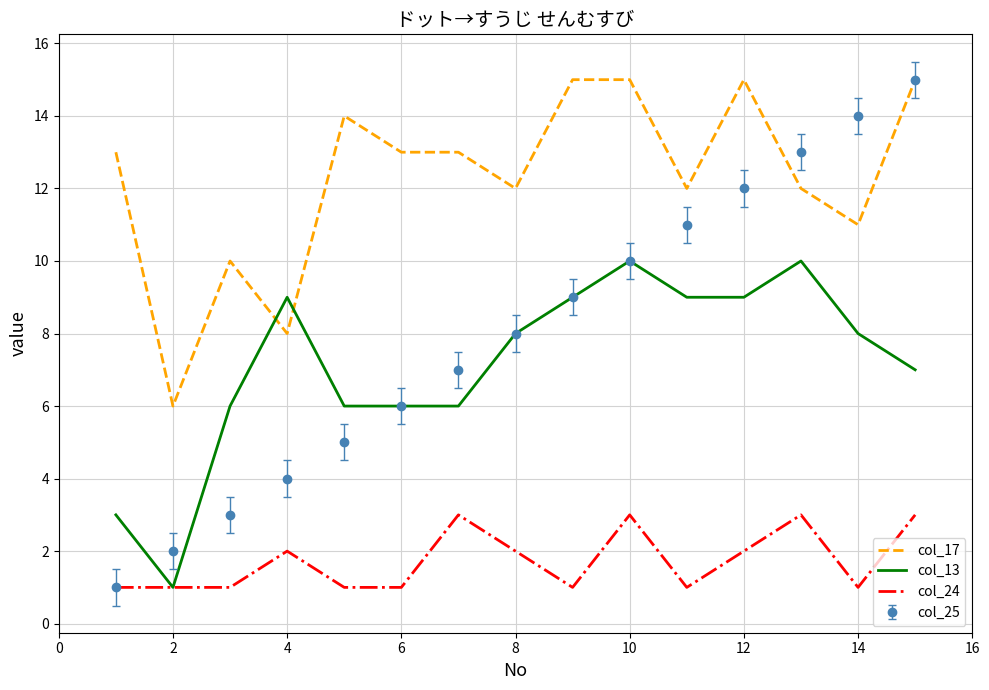

Which series has the largest total across all categories?

col_17